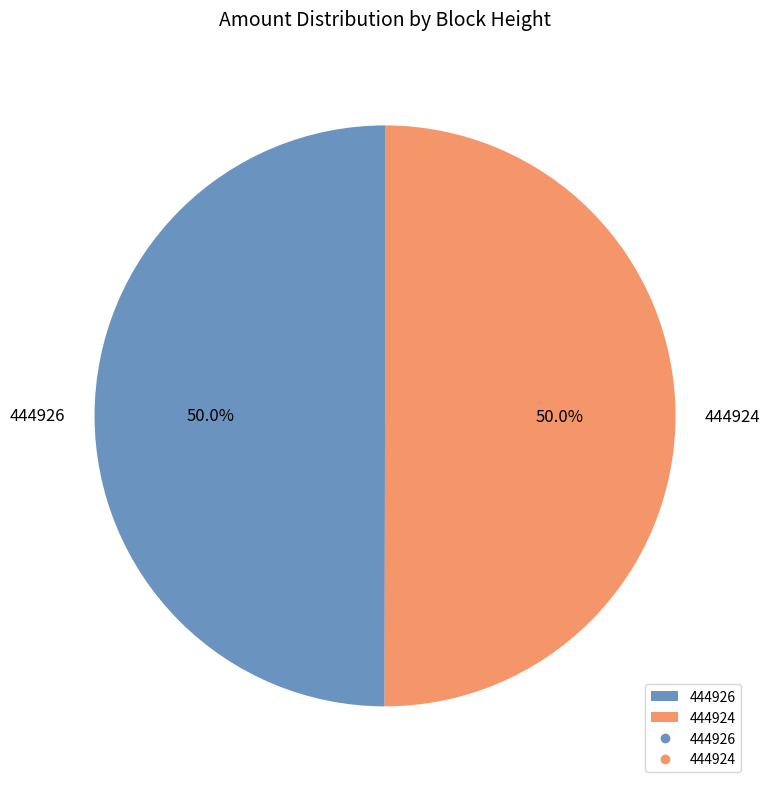

To the nearest percent, what portion does 444924 represent?

50%